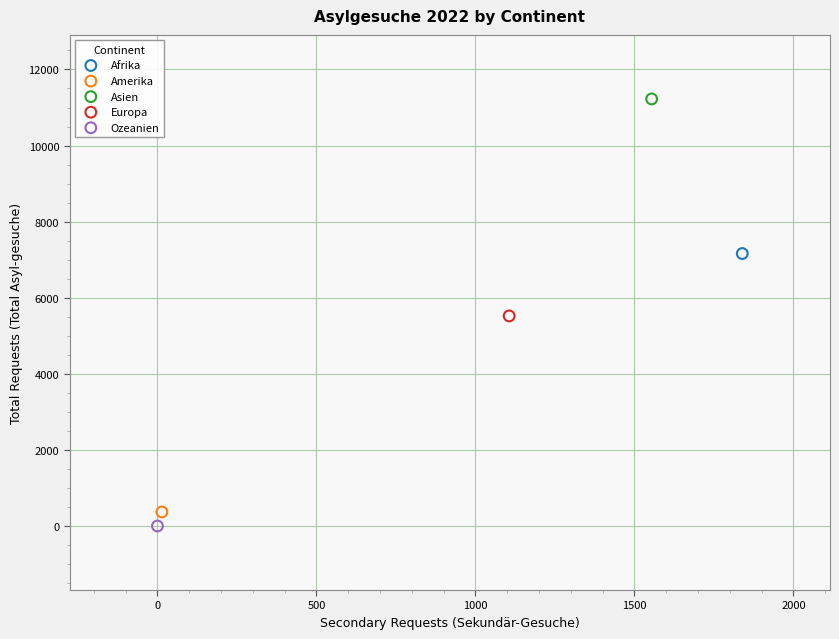

Which series contains the lowest Y value?

Ozeanien